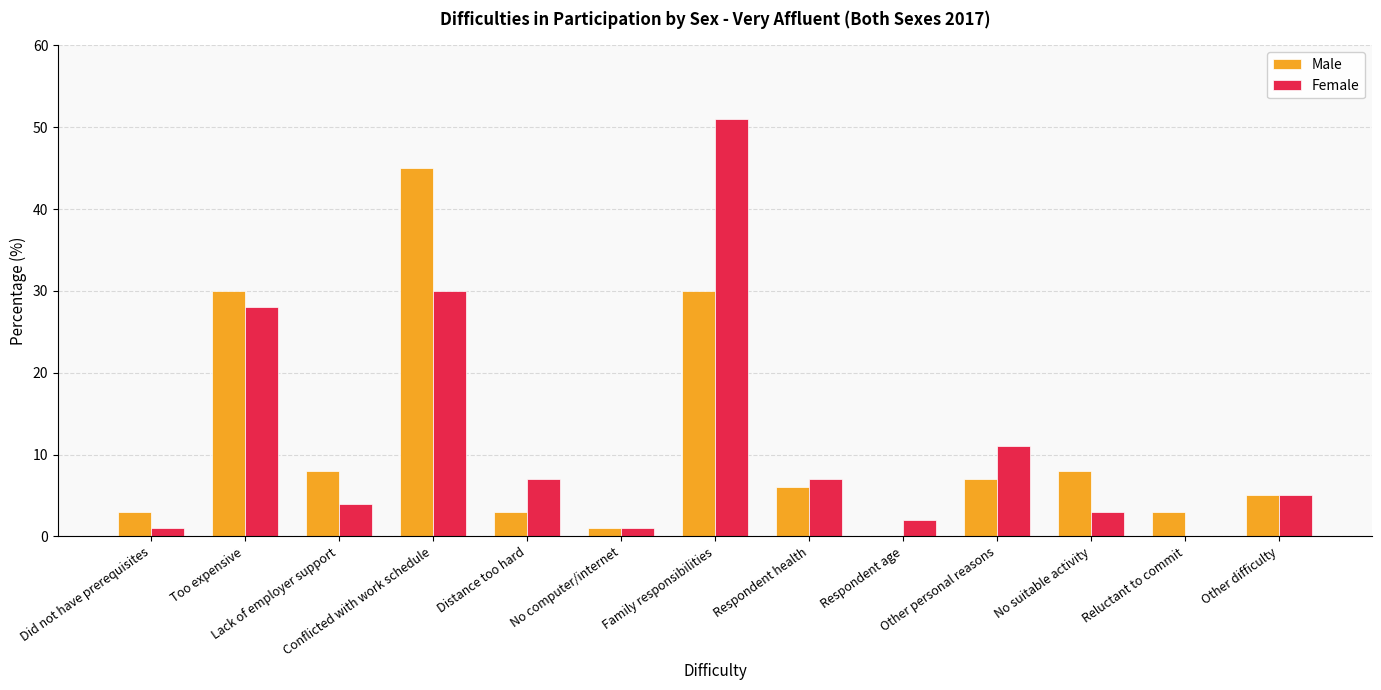

What is the average value of the Male series?

11